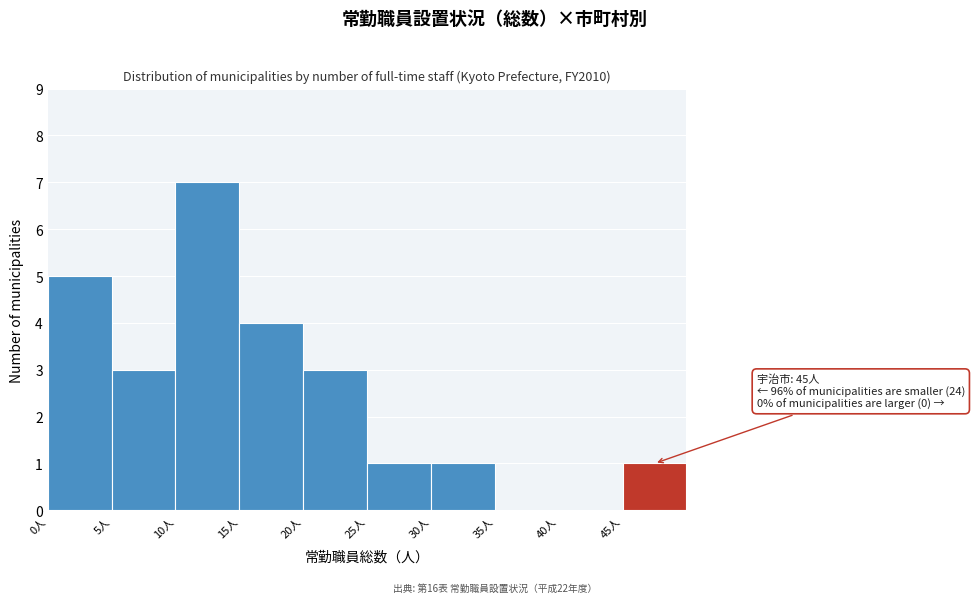

Over which range of the x-axis is the bar tallest?

10 to 15